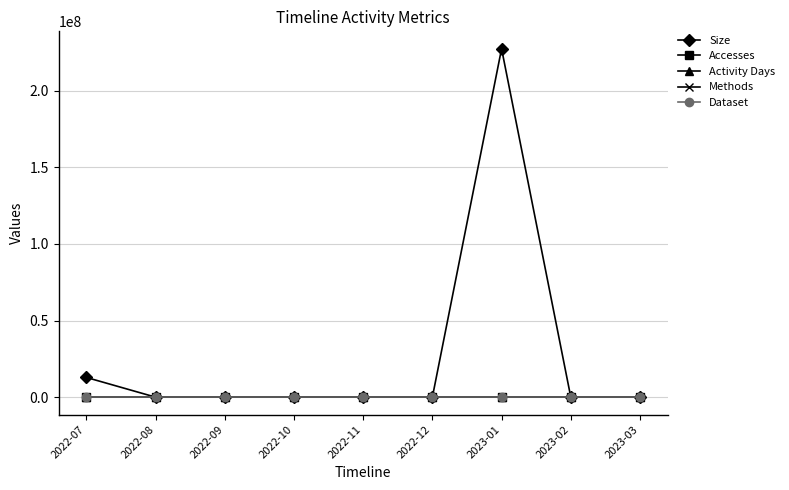

Is this an area chart (filled region under the line)?

No